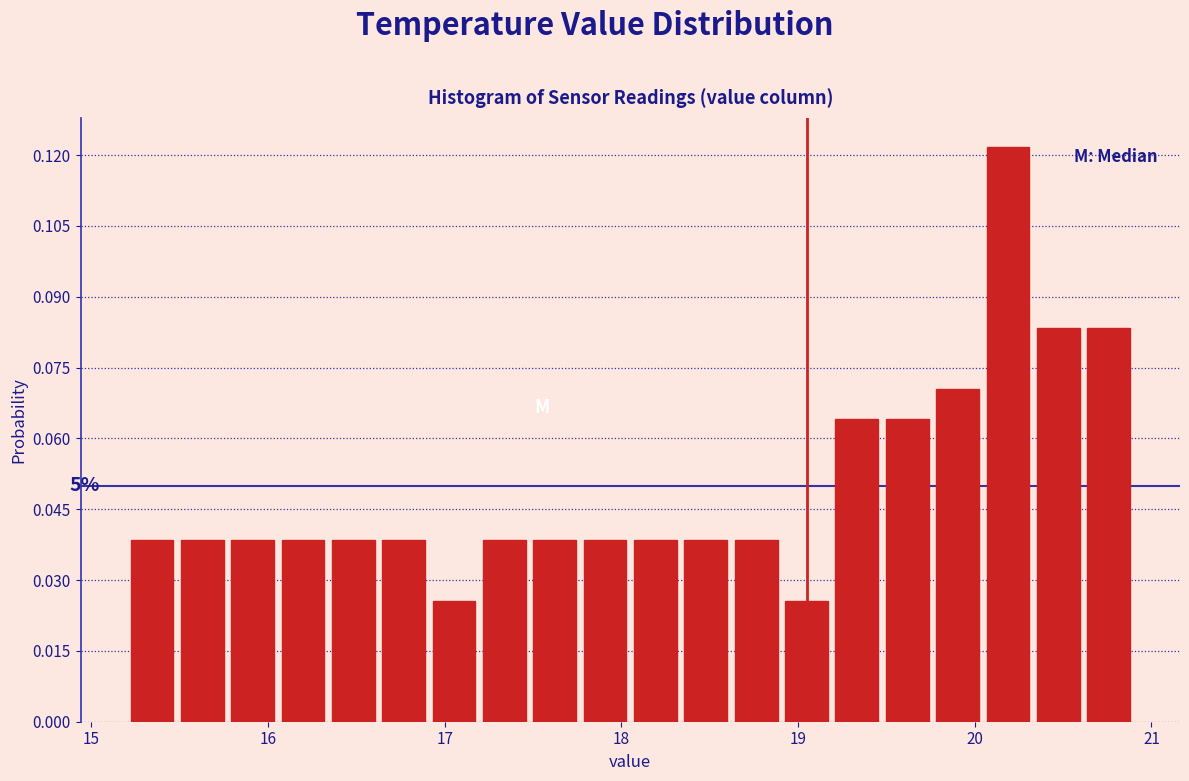

Around what value on the x-axis is the tallest bar? Give the approximate position of its centre, as read against the axis.

20.2